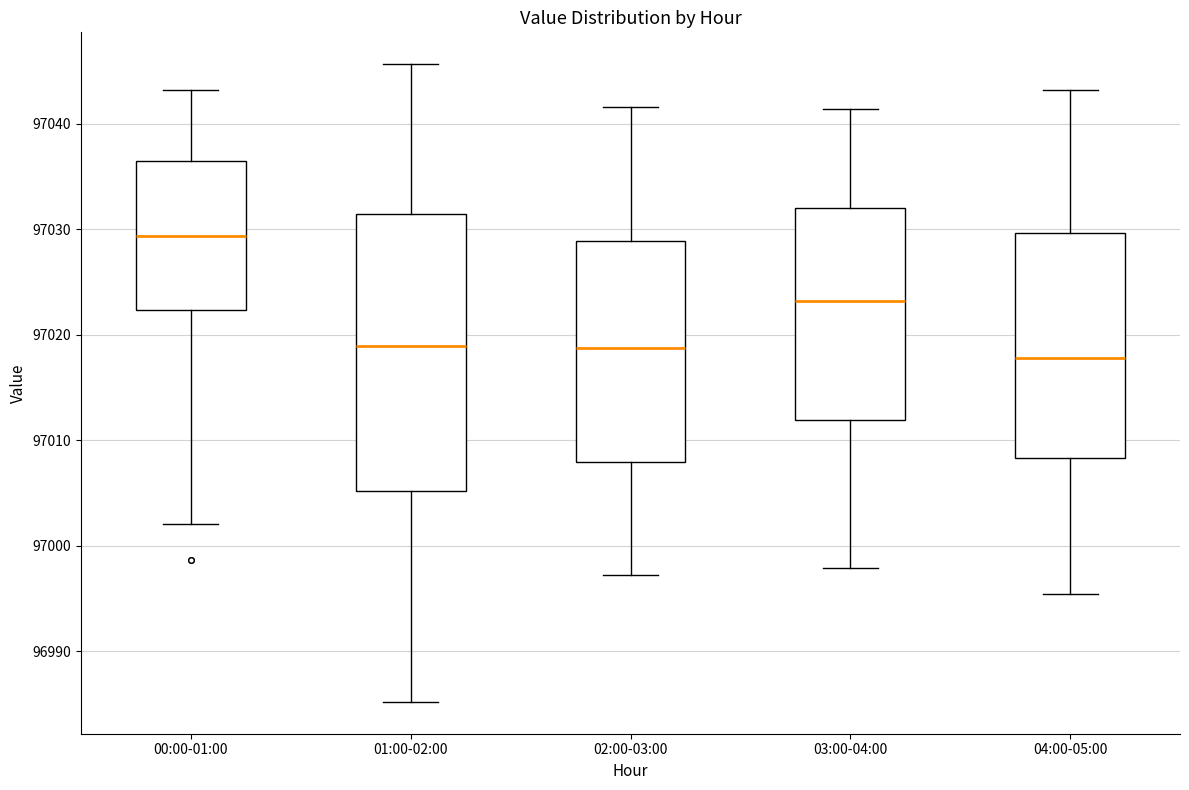

Reading left to right, transcribe this box plot: for each box, give where its median line is, the range the box spans, and where its two whiskers end, as read against the y-axis. The values are not printed on the chart, so give them approximately, as read against the axis.

00:00-01:00: median 97029, box 97022 to 97036, whiskers 97002 to 97043
01:00-02:00: median 97019, box 97005 to 97031, whiskers 96985 to 97046
02:00-03:00: median 97019, box 97008 to 97029, whiskers 96997 to 97042
03:00-04:00: median 97023, box 97012 to 97032, whiskers 96998 to 97041
04:00-05:00: median 97018, box 97008 to 97030, whiskers 96995 to 97043